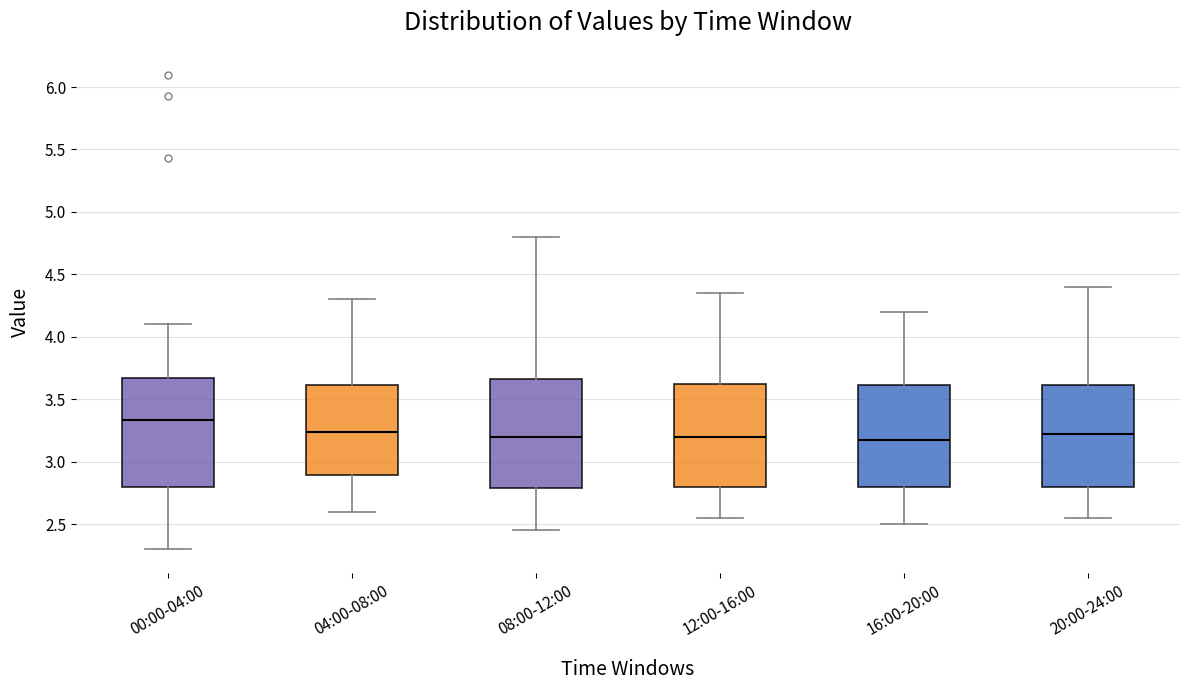

Reading left to right, transcribe this box plot: for each box, give where its median line is, the range the box spans, and where its two whiskers end, as read against the y-axis. The values are not printed on the chart, so give them approximately, as read against the axis.

00:00-04:00: median 3.35, box 2.80 to 3.65, whiskers 2.30 to 4.10
04:00-08:00: median 3.25, box 2.90 to 3.60, whiskers 2.60 to 4.30
08:00-12:00: median 3.20, box 2.80 to 3.65, whiskers 2.45 to 4.80
12:00-16:00: median 3.20, box 2.80 to 3.65, whiskers 2.55 to 4.35
16:00-20:00: median 3.20, box 2.80 to 3.60, whiskers 2.50 to 4.20
20:00-24:00: median 3.25, box 2.80 to 3.60, whiskers 2.55 to 4.40